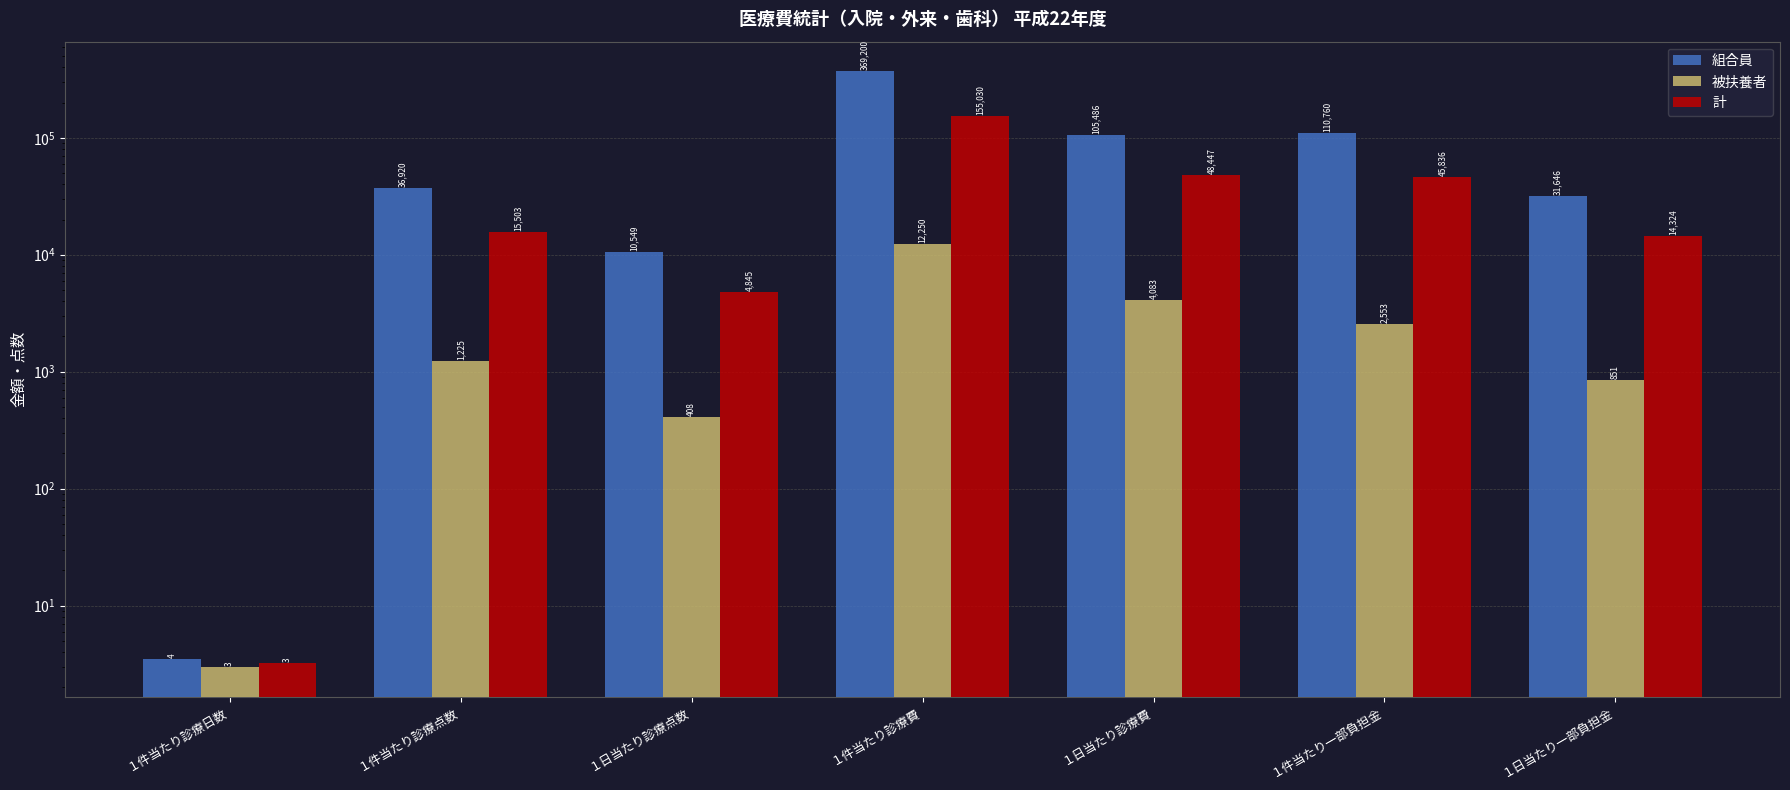

True or false: 被扶養者 has a value of 3.0 at １件当たり診療日数.

True